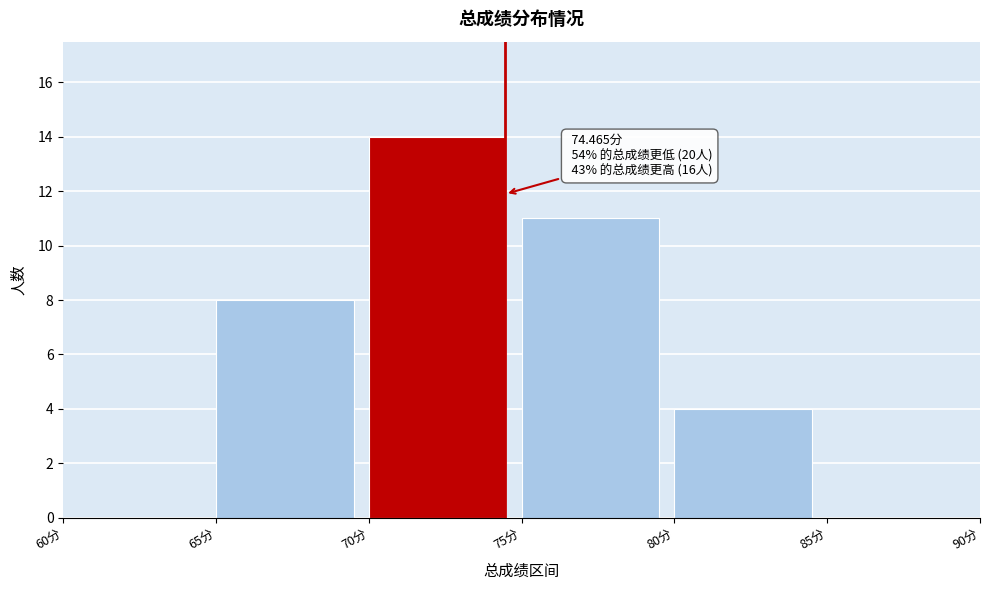

Which range on the x-axis has the tallest bar?

70 to 75